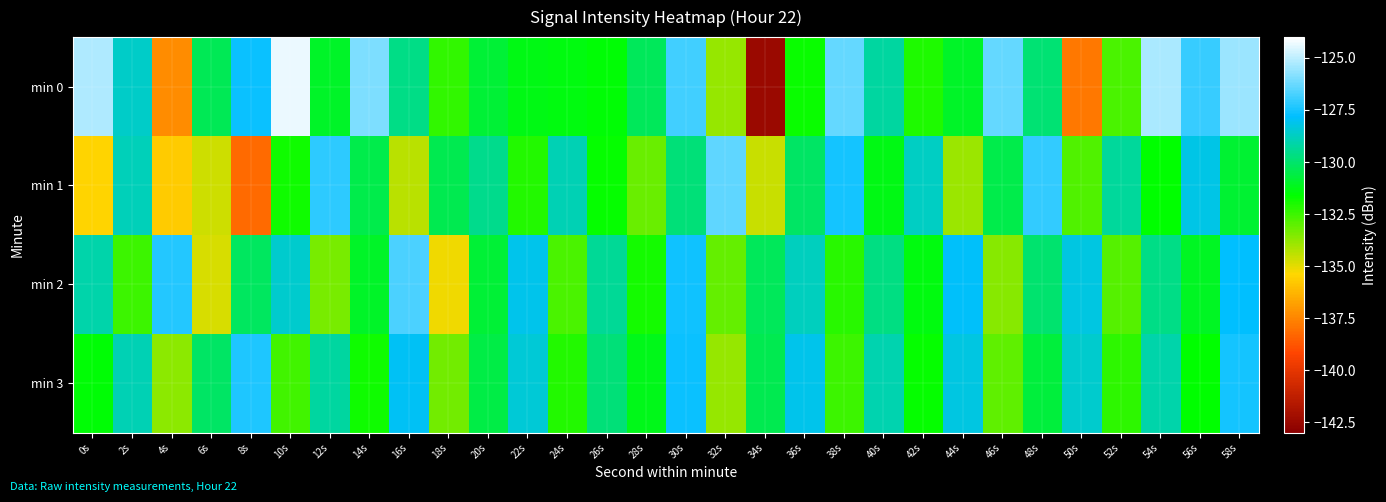

How many distinct data groups are displayed?

4